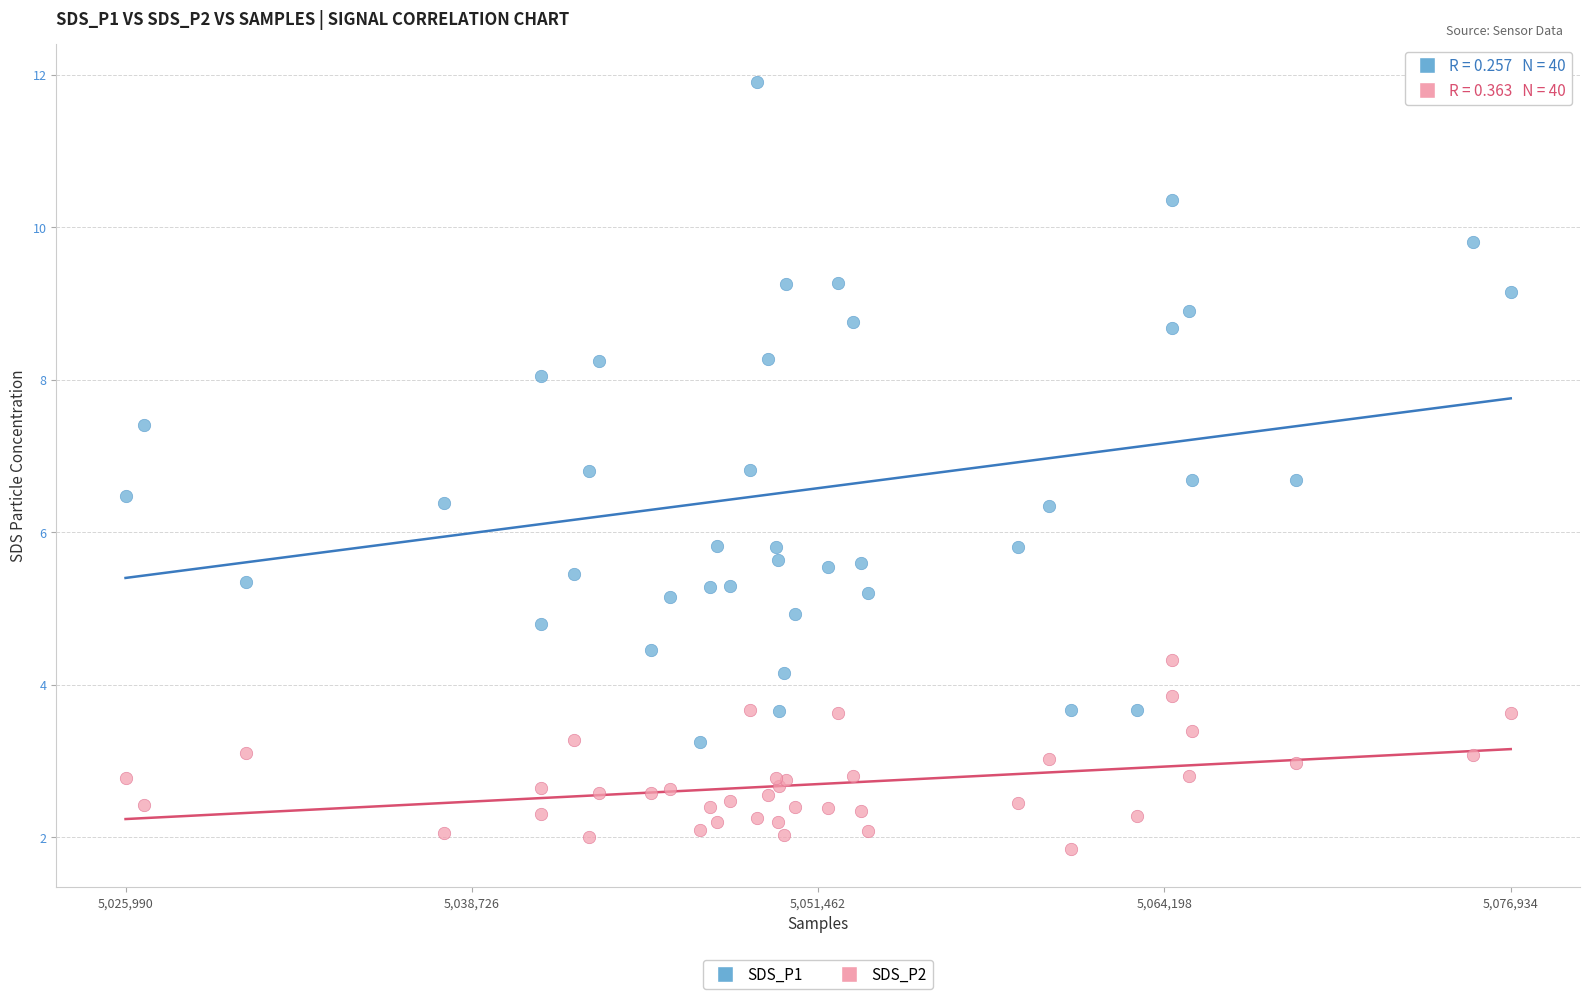

What is the X range (max minus min) for the scatter plot?

50944.0